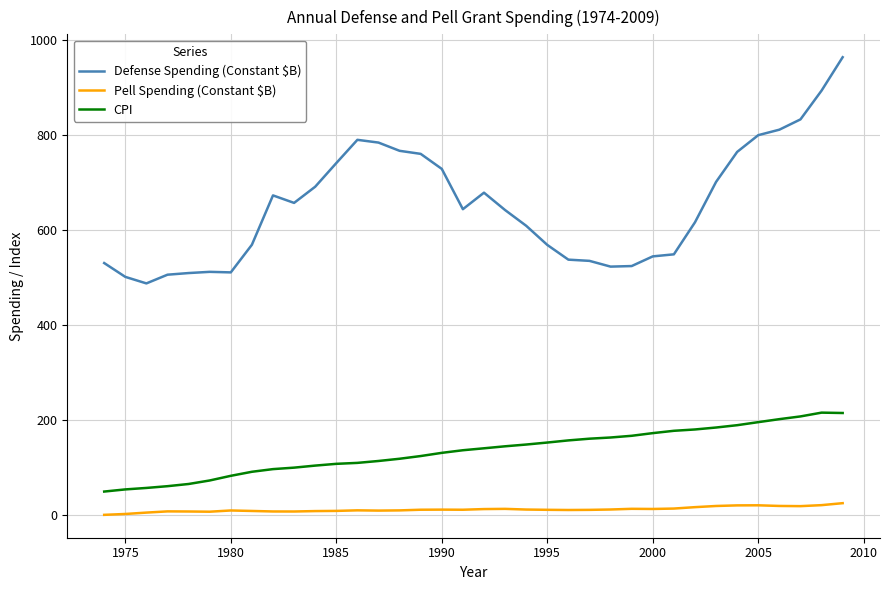

What is the difference between the maximum and minimum values in the Pell Spending (Constant $B) series?

24.5